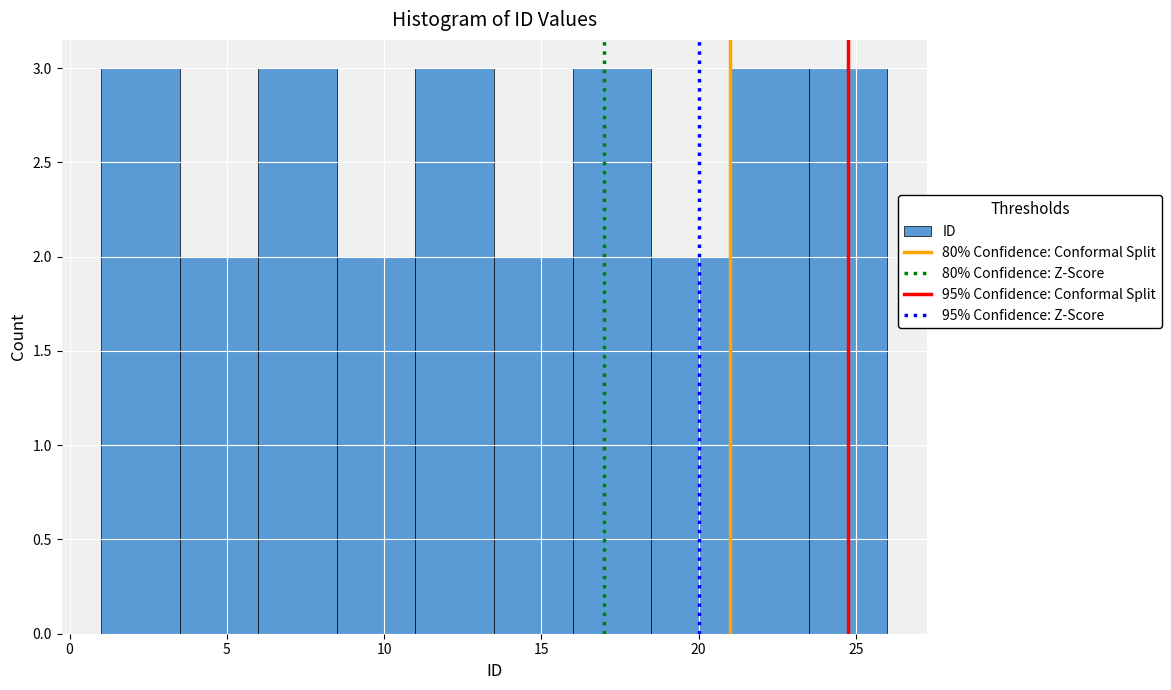

Reading left to right, transcribe this chart: for each bar, give the range it covers on the x-axis and its height. The values are not printed on the chart, so give them approximately, as read against the axis.

1.0 to 3.5: 3
3.5 to 6.0: 2
6.0 to 8.5: 3
8.5 to 11.0: 2
11.0 to 13.5: 3
13.5 to 16.0: 2
16.0 to 18.5: 3
18.5 to 21.0: 2
21.0 to 23.5: 3
23.5 to 26.0: 3